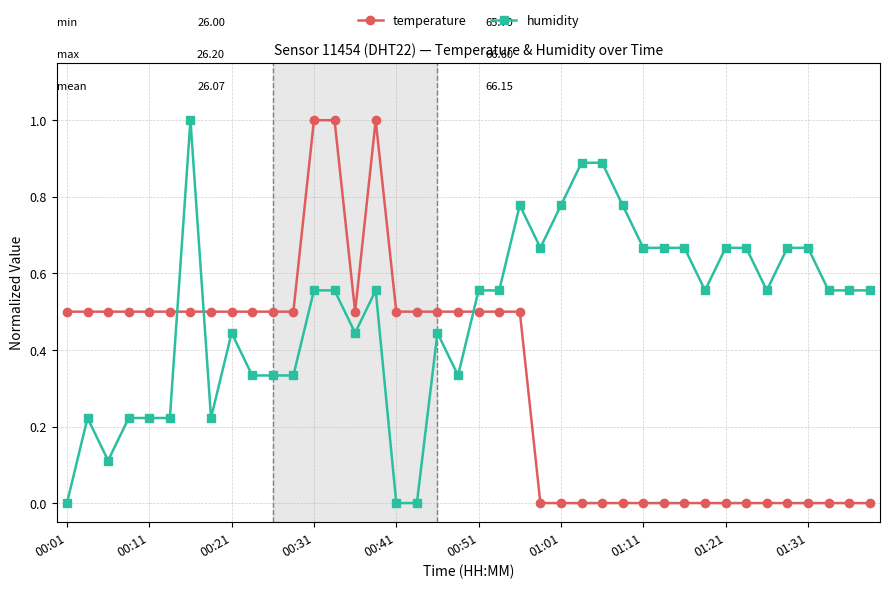

At how many categories does at least one series exceed 0?

40